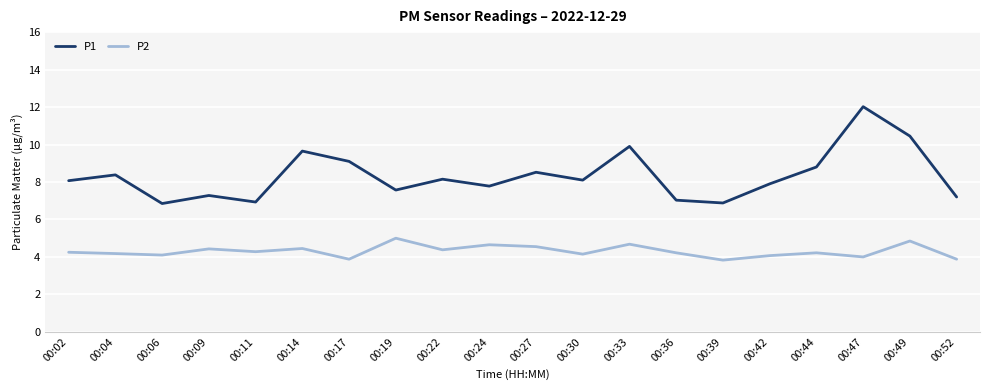

Where is the first local maximum for P1?

00:04